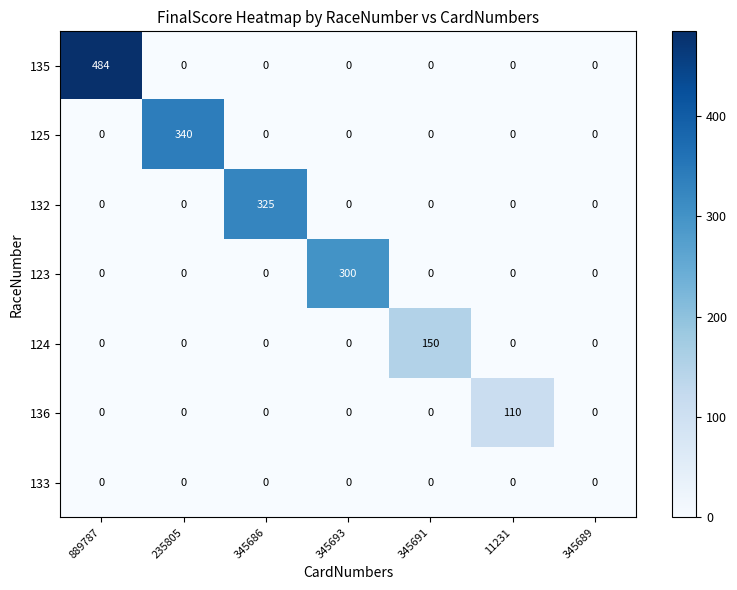

At how many categories does at least one series exceed 116?

5